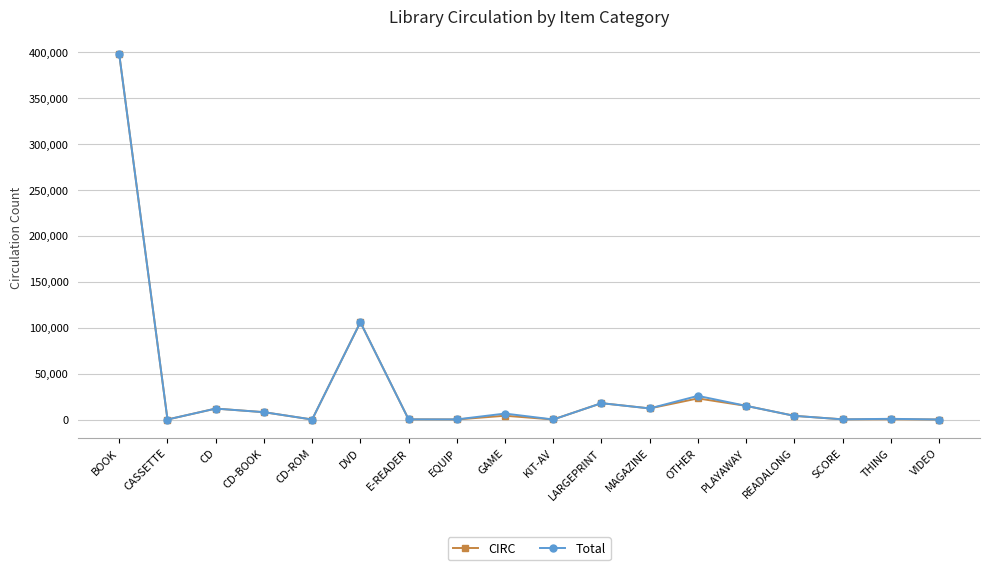

At how many categories does at least one series exceed 270271?

1